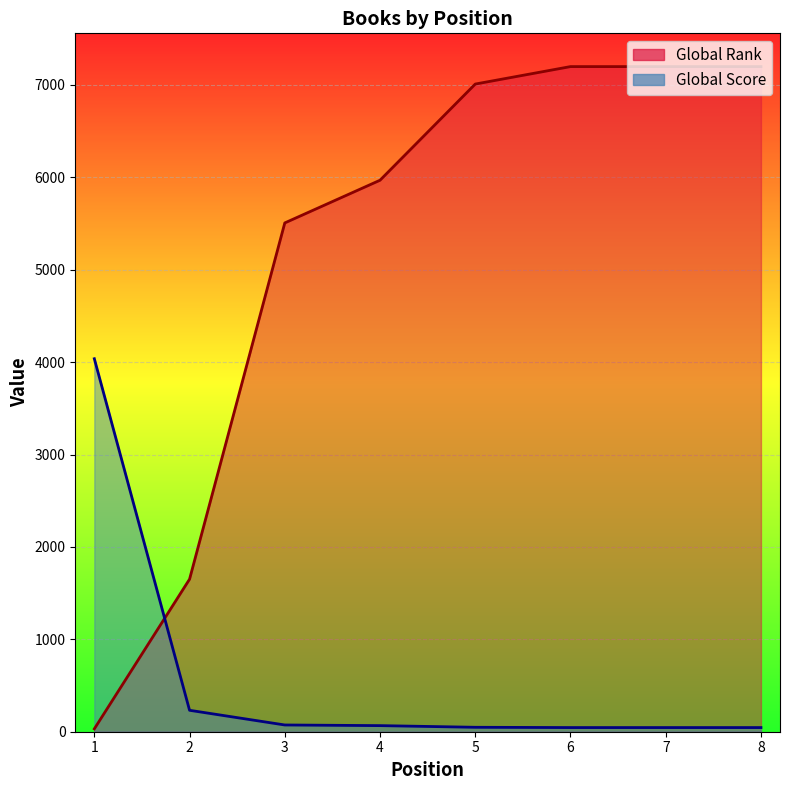

Is it true that Global Score equals 19 at 8?

False